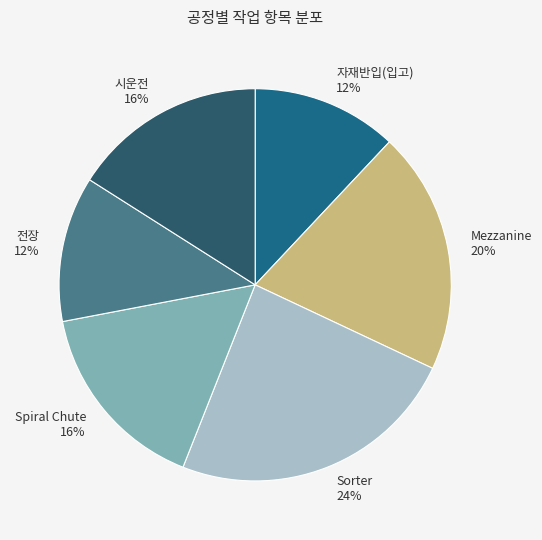

True or false: 시운전 accounts for 16% of the total.

True